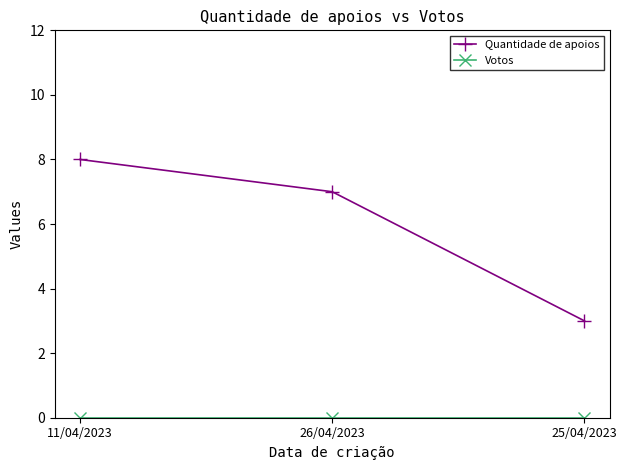

The value of Quantidade de apoios at 11/04/2023 is 8. True or false?

True